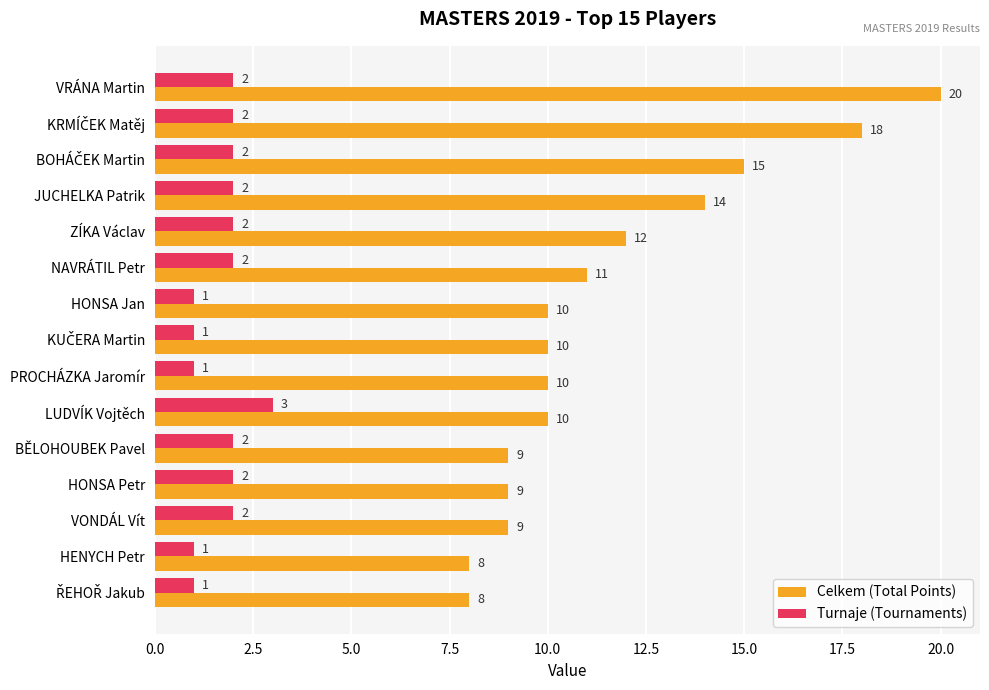

What is the highest value of the Celkem (Total Points) series?

20